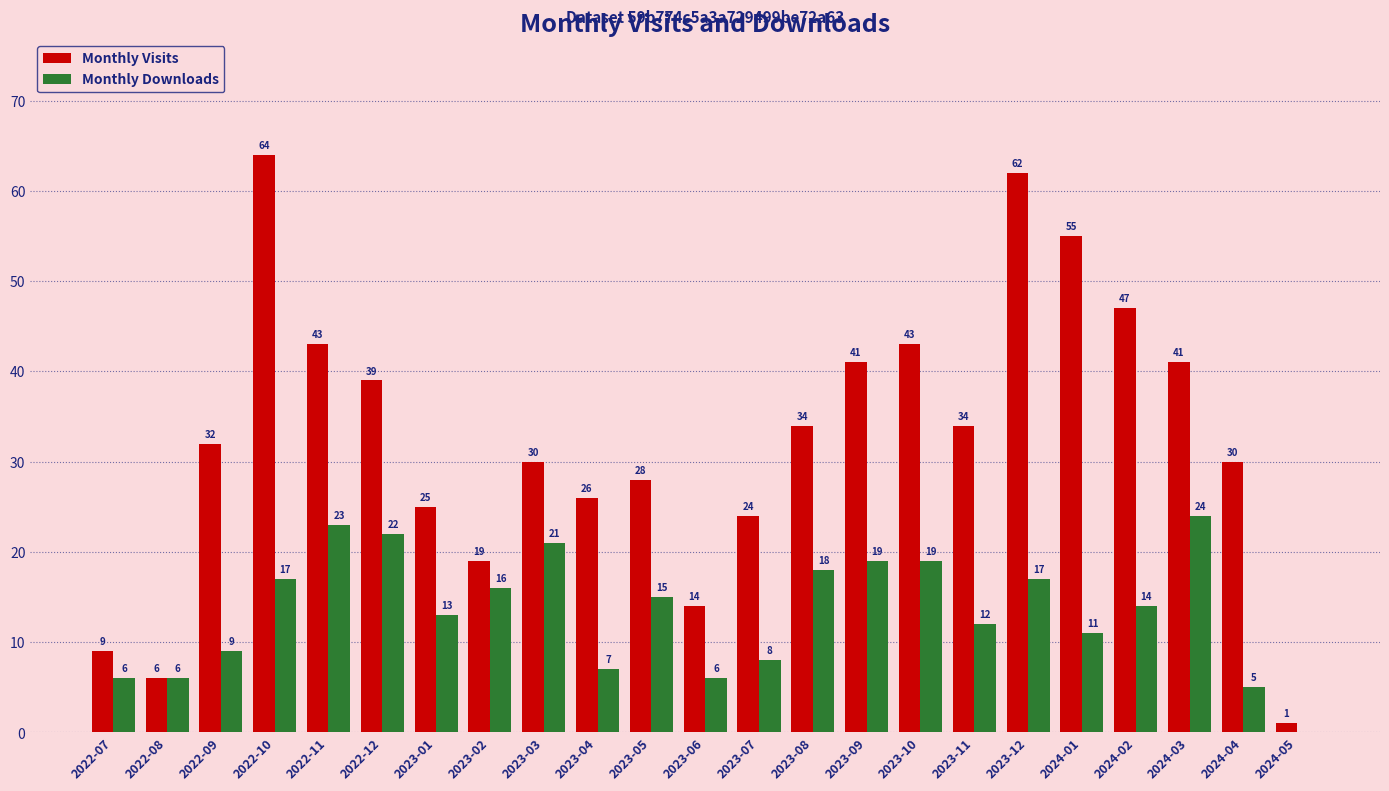

What is the sum of all Monthly Visits values?

747